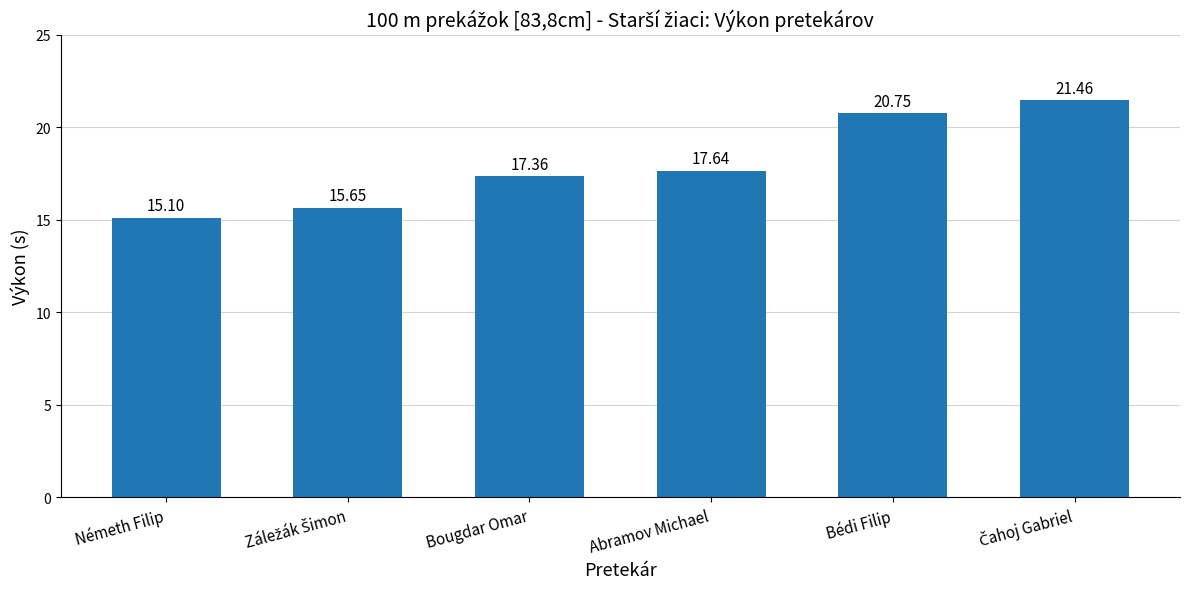

Between Abramov Michael and Bougdar Omar, which is larger?

Abramov Michael